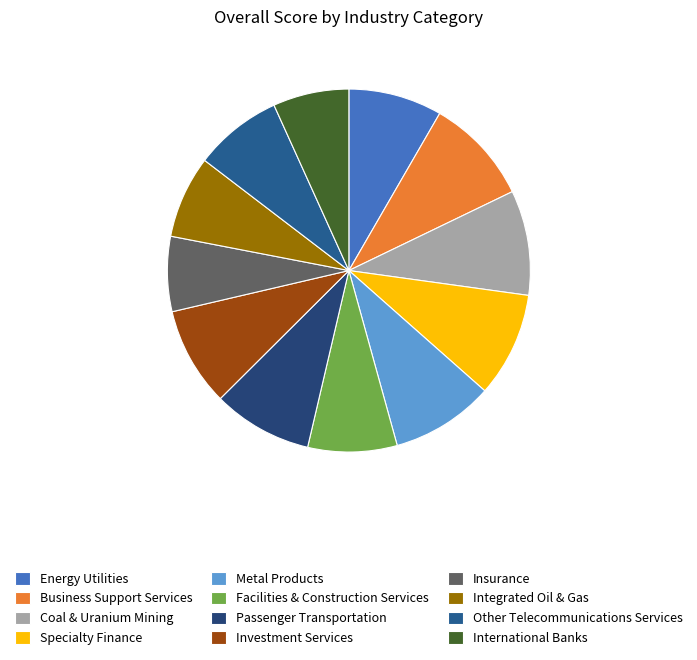

Count the number of slices in the pie.

12